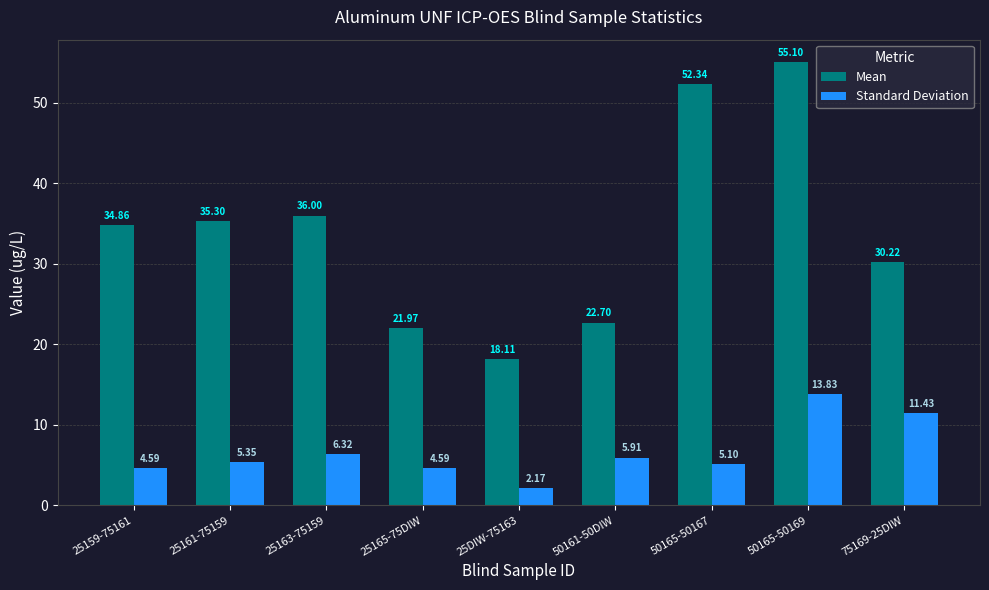

Is the value of Mean at 50165-50167 greater than the value of Standard Deviation at 25159-75161?

Yes